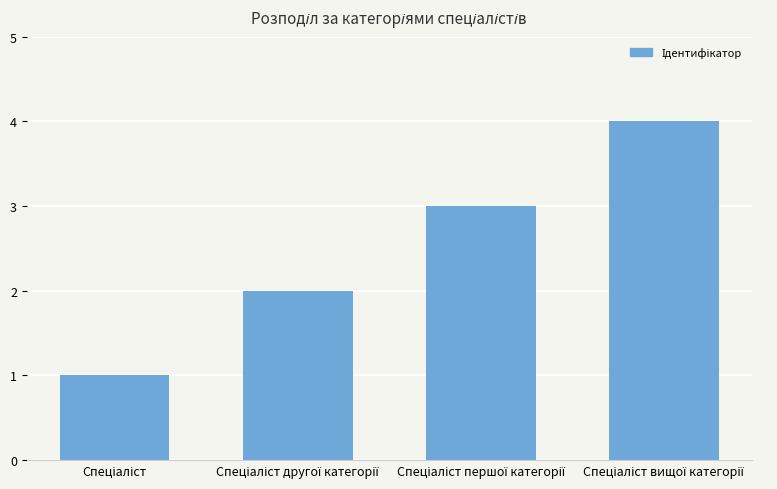

How many distinct data groups are displayed?

1